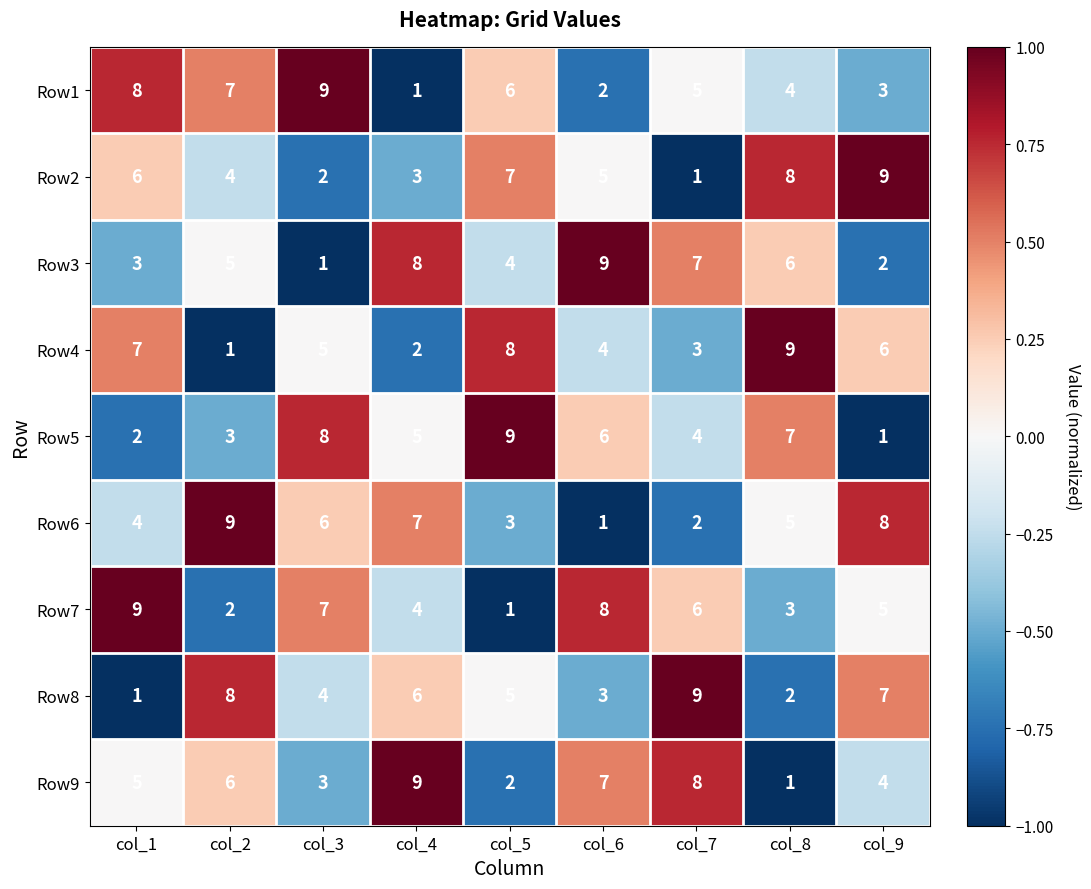

At which label does Row8 reach its peak?

col_7